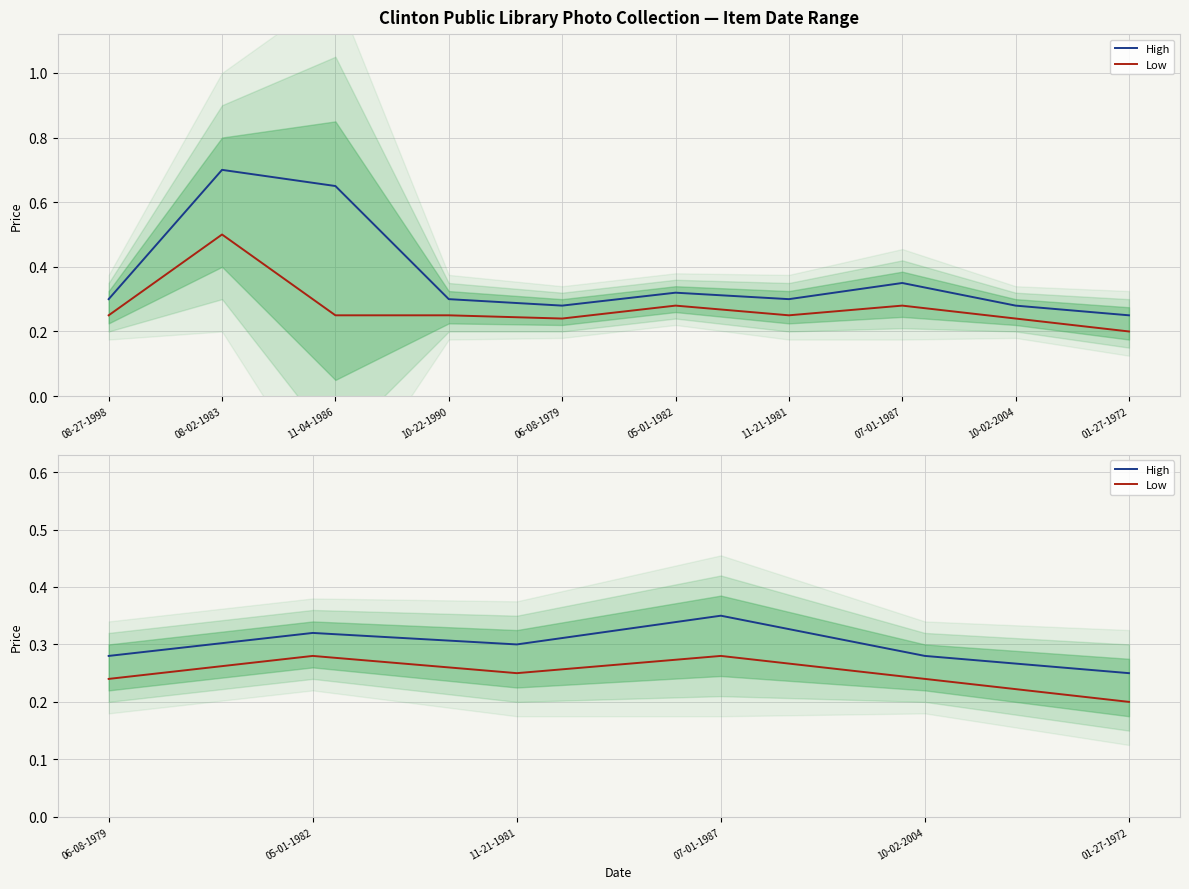

How many distinct data groups are displayed?

2